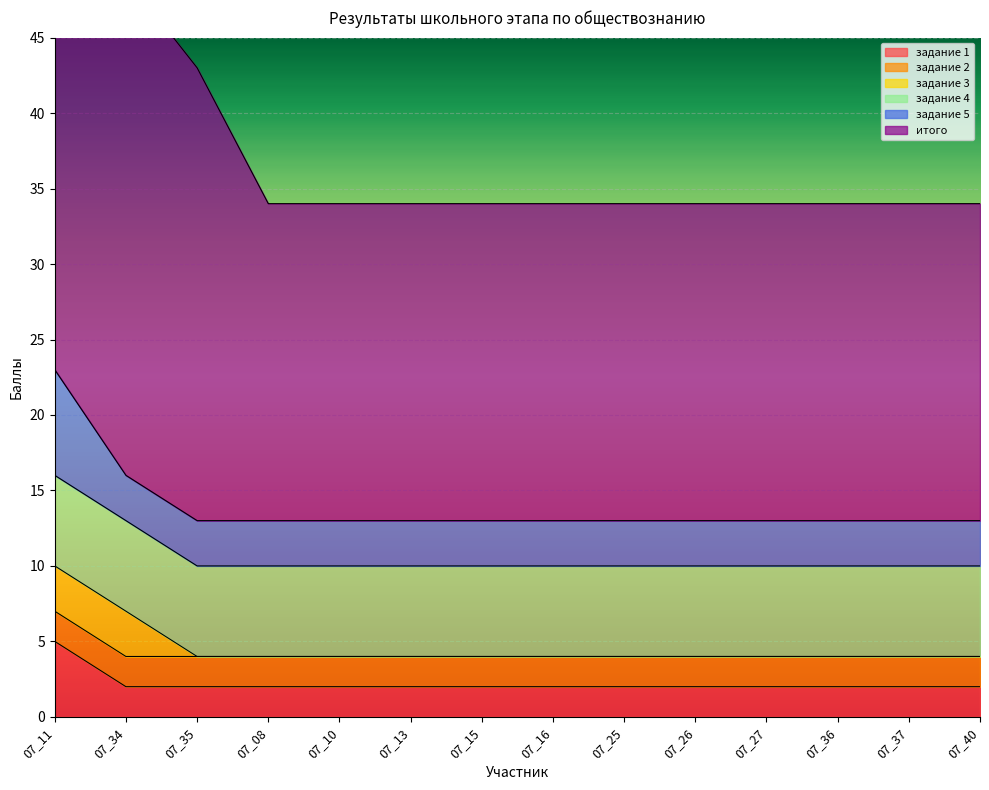

Is it true that задание 1 equals 2 at 07_08?

True